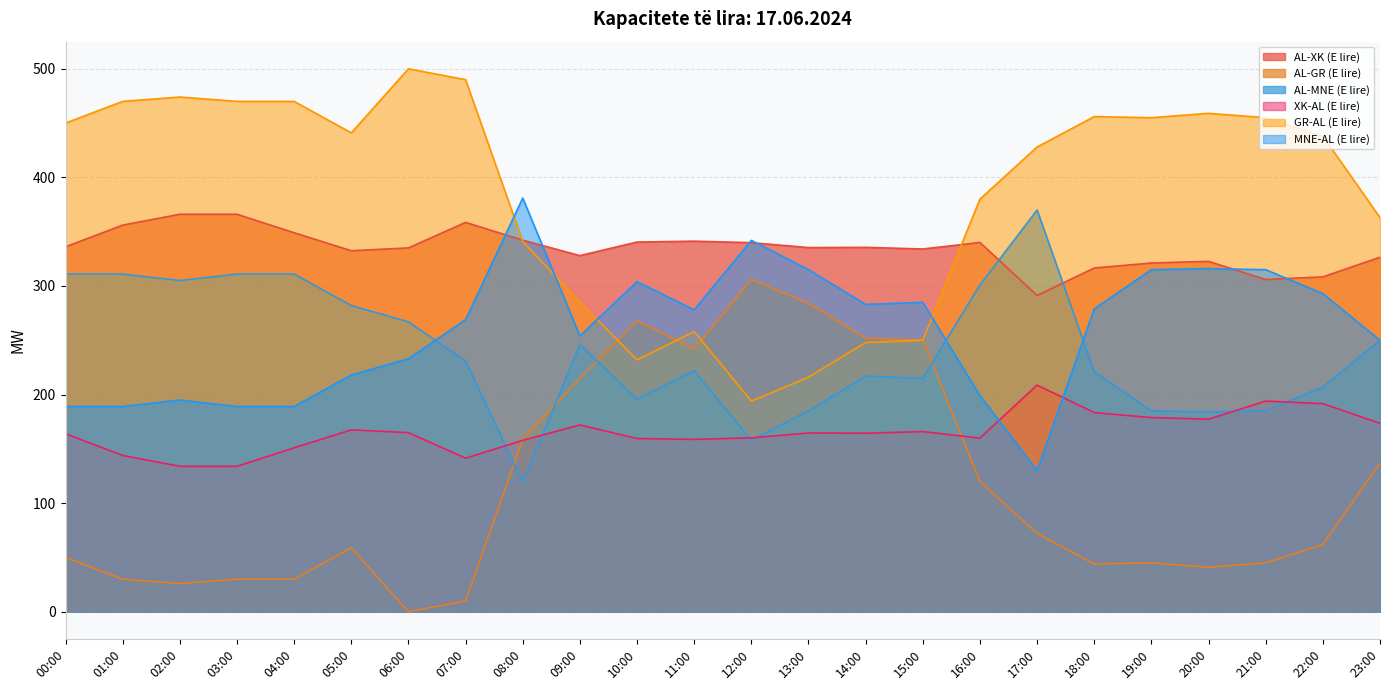

How many intersections are there between AL-XK (E lire) and MNE-AL (E lire)?

6